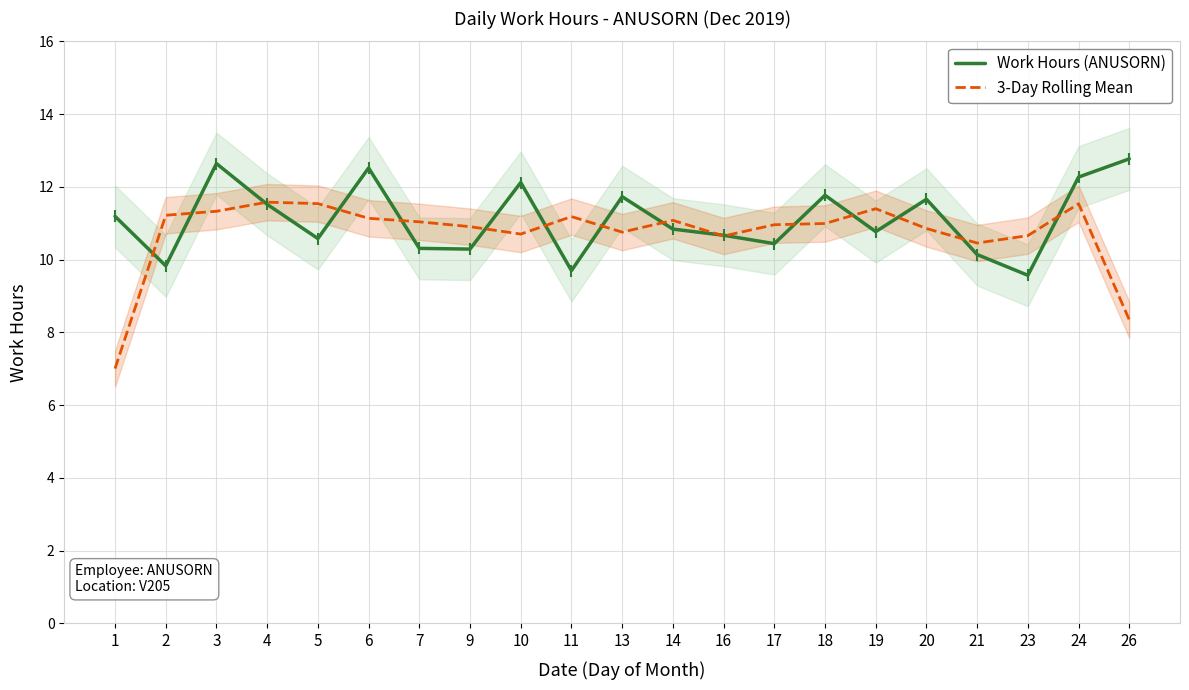

What is the approximate value of Work Hours (ANUSORN) at 9?

10.3